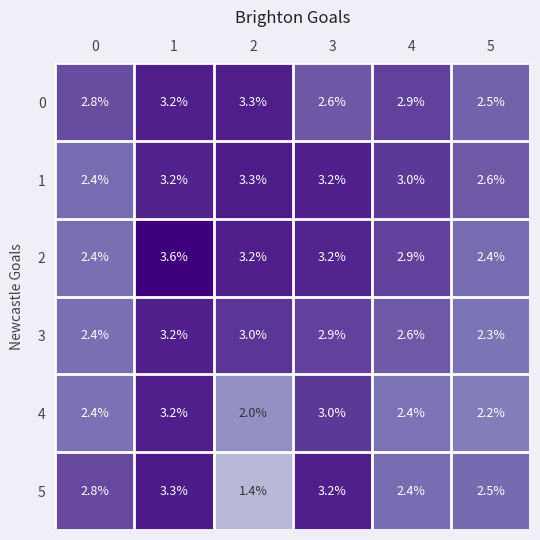

What is the total value across all series at 2?

16.2